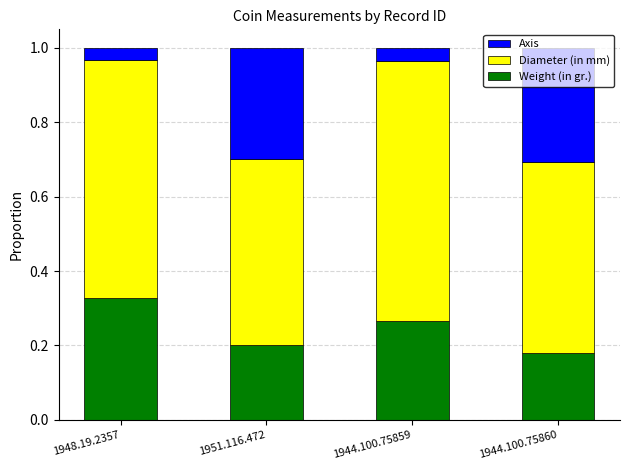

The Weight (in gr.) series shows 0.2 at 1944.100.75860. True or false?

True